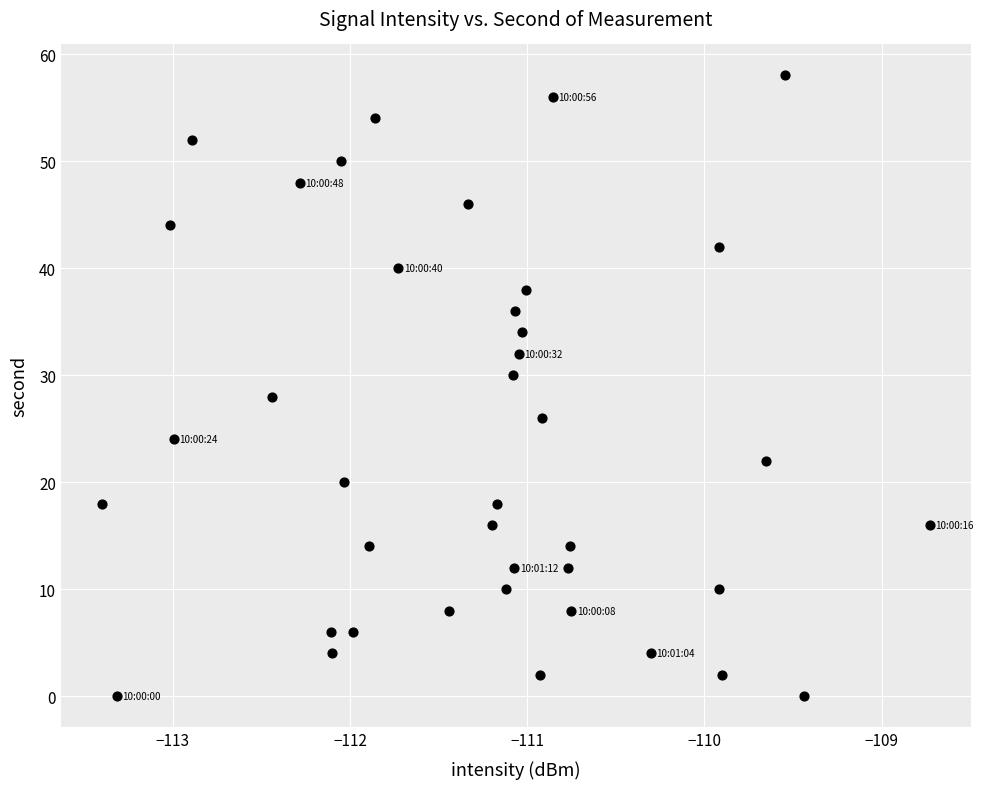

What is the range of Y values (max minus min)?

58